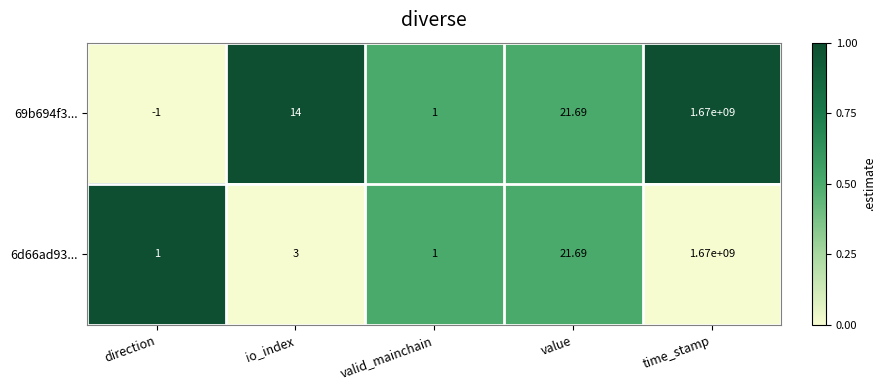

Which category has the highest value in the 69b694f3... series?

time_stamp